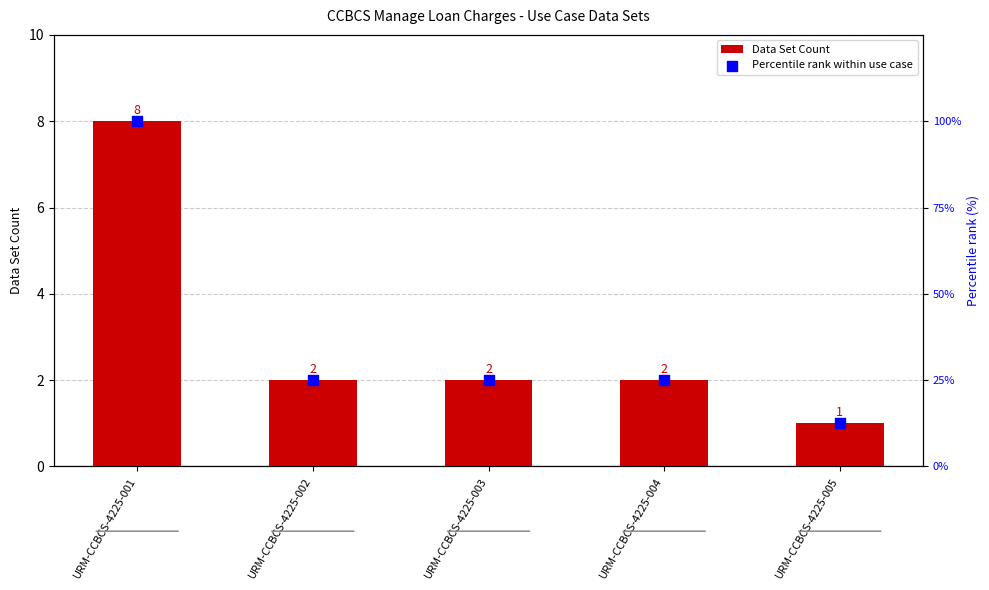

What are all the series names shown in the legend?

Data Set Count, Percentile rank within use case